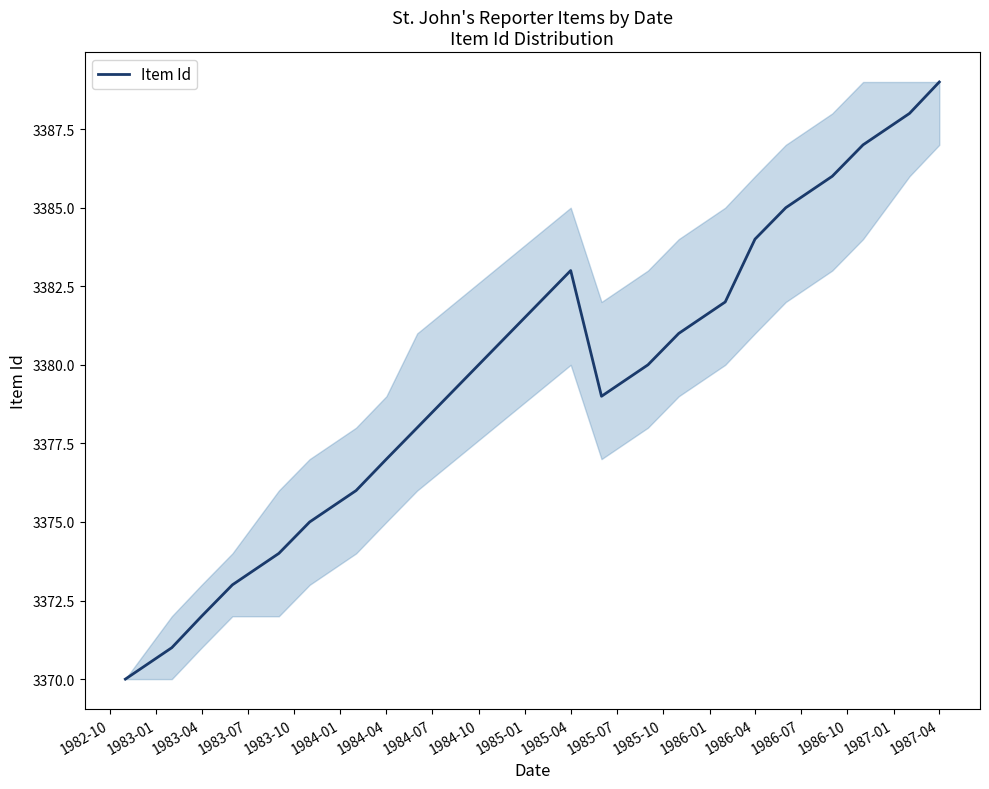

What is the minimum value shown in the chart?

3370